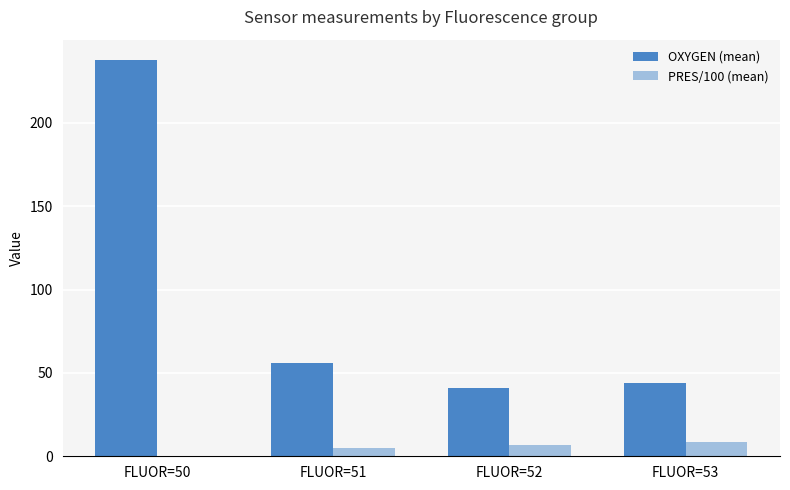

What is the spread (max minus min) of values at FLUOR=51?

50.5